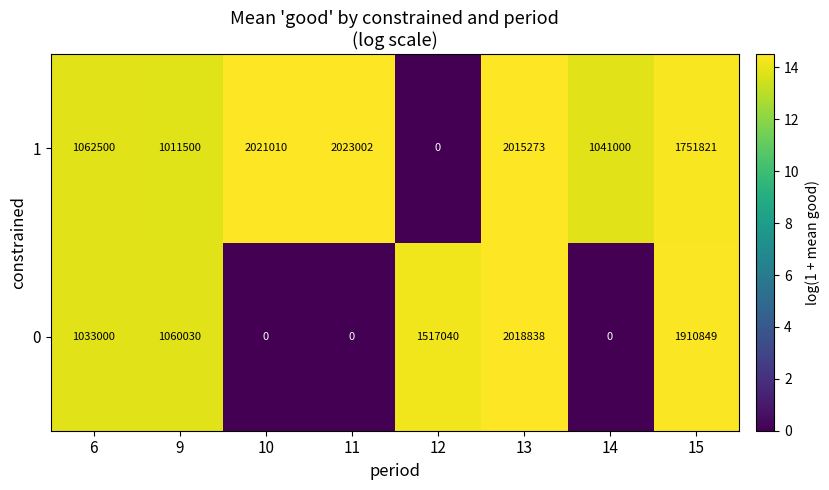

Reading right to left, what are all the values shown in this chart?

1: 15=1751821	14=1041000	13=2015273	12=0	11=2023002	10=2021010	9=1011500	6=1062500
0: 15=1910849	14=0	13=2018838	12=1517040	11=0	10=0	9=1060030	6=1033000